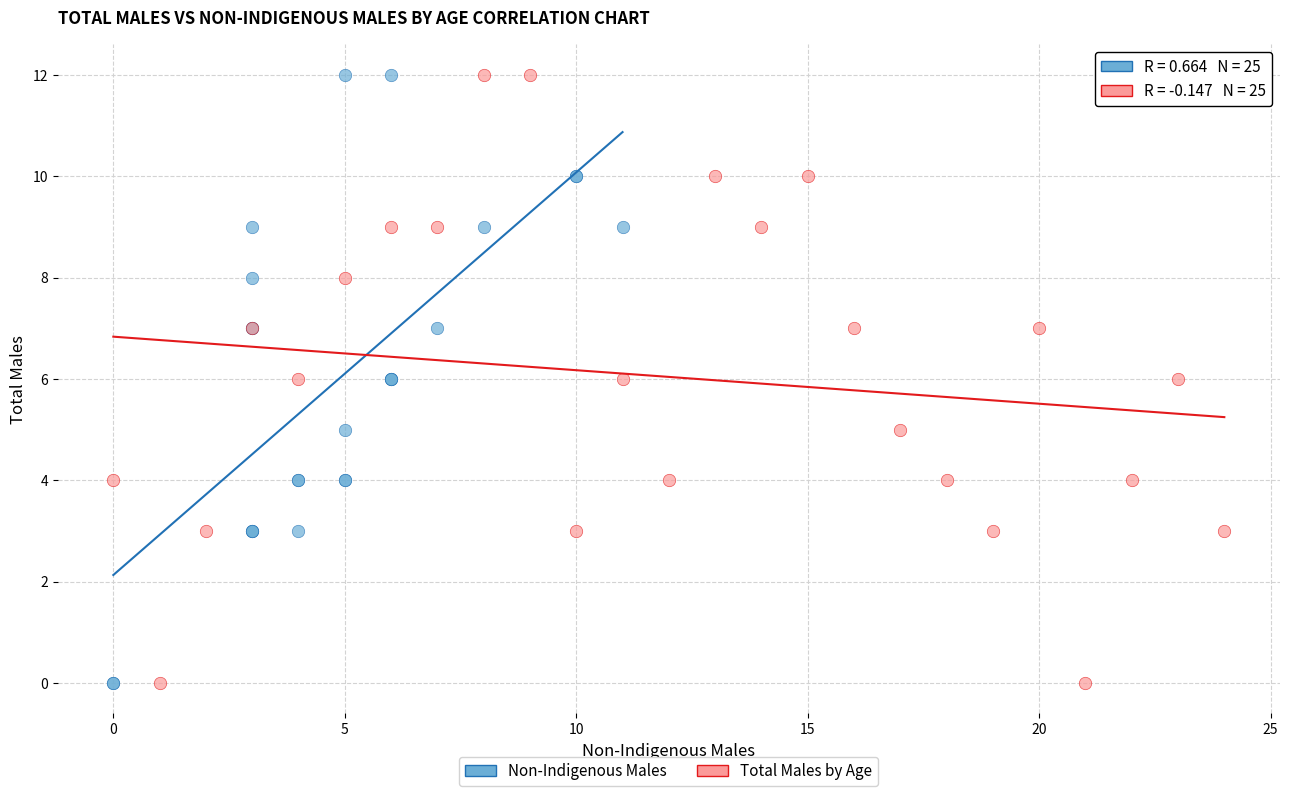

What are all the series names shown in the legend?

Non-Indigenous Males, Total Males by Age